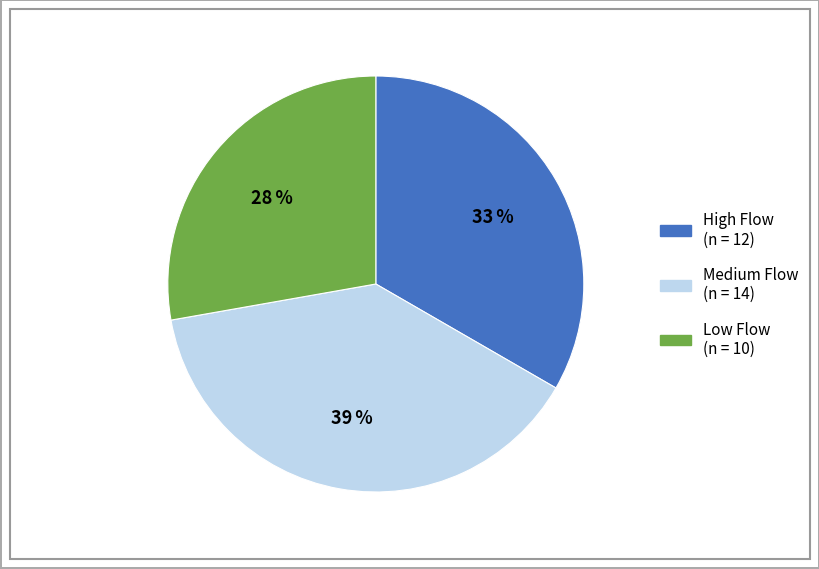

Count the number of slices in the pie.

3